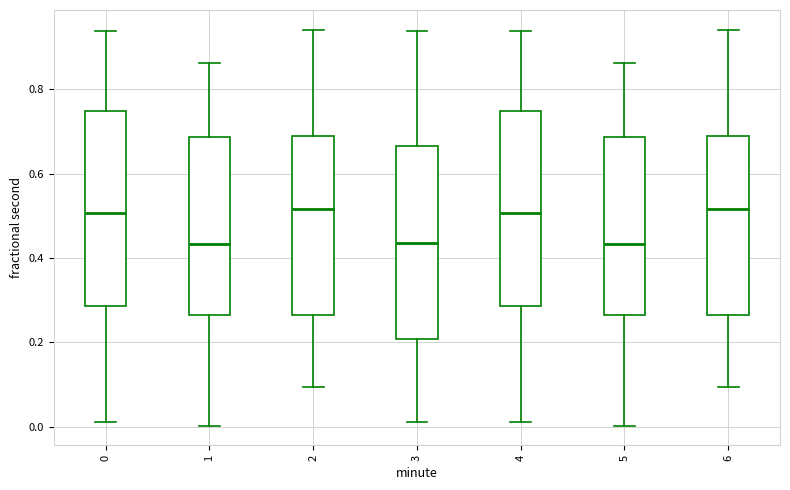

Where is the lower edge of the box at x = 2 on the y-axis? The values are not printed on the chart, so give them approximately, as read against the axis.

0.26